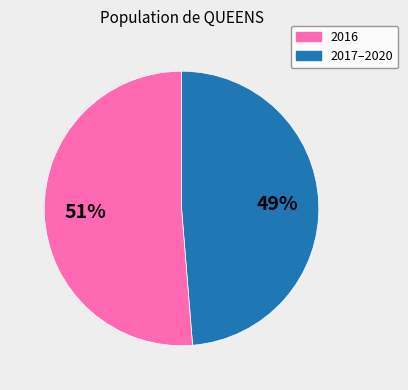

Does any single category account for the majority?

Yes